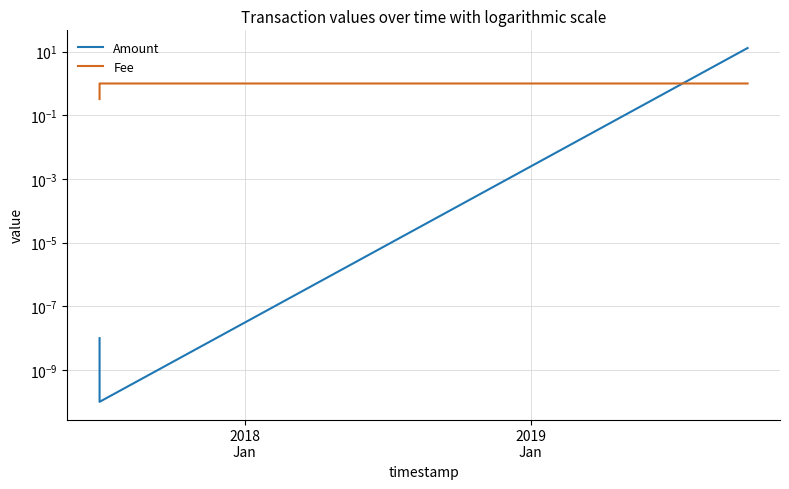

Rank the series by their maximum value, from lowest to highest.

Fee, Amount